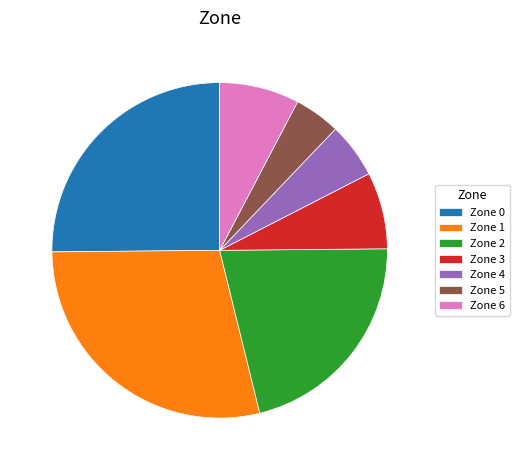

Which has a higher value, Zone 0 or Zone 4?

Zone 0